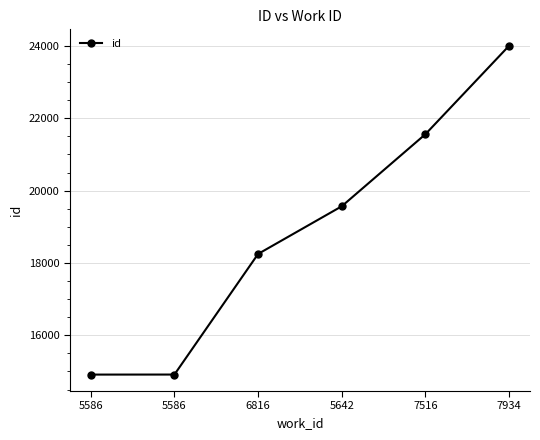

Does the chart have visible grid lines?

Yes